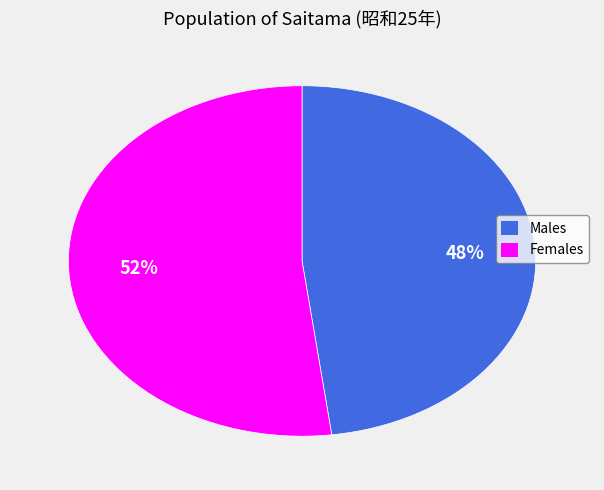

To the nearest percent, what is the difference between the largest and smallest slice percentages?

4%